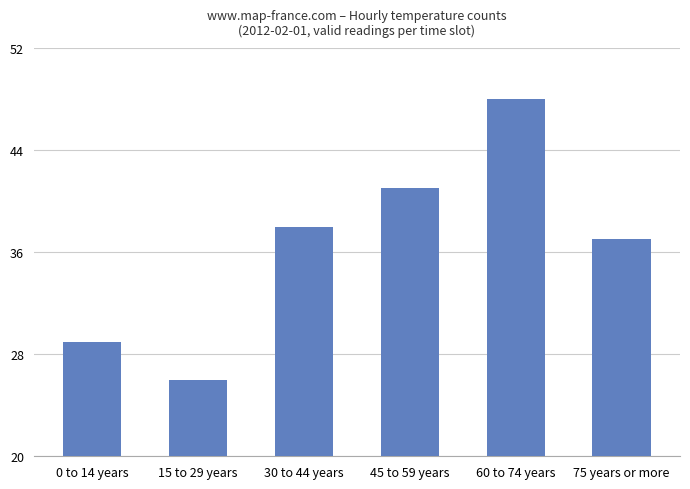

What position from the right is 60 to 74 years?

2